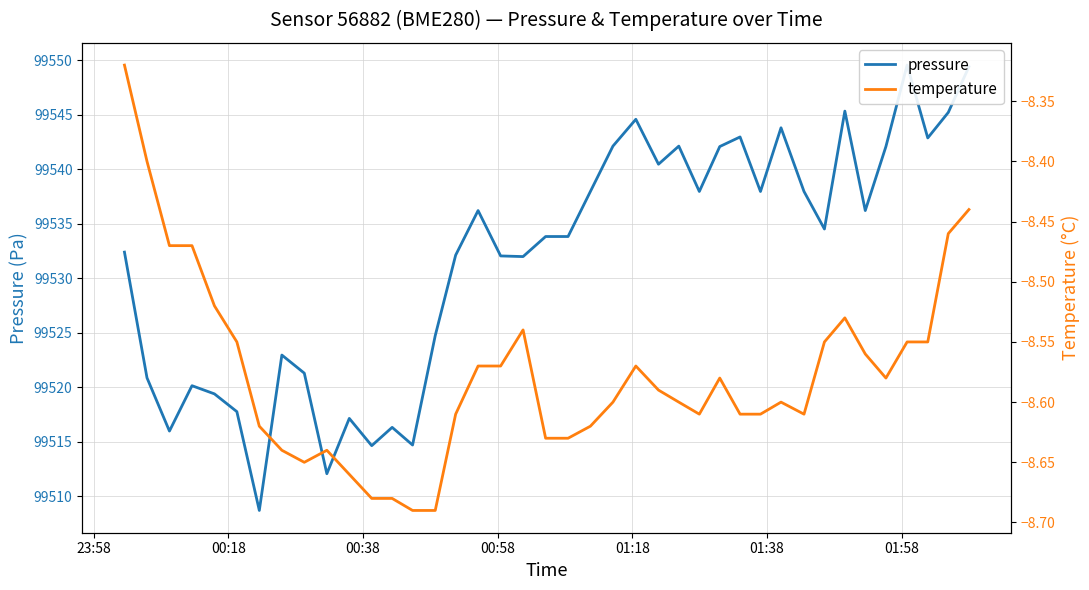

True or false: pressure has a value of 41982.9 at 22.

False